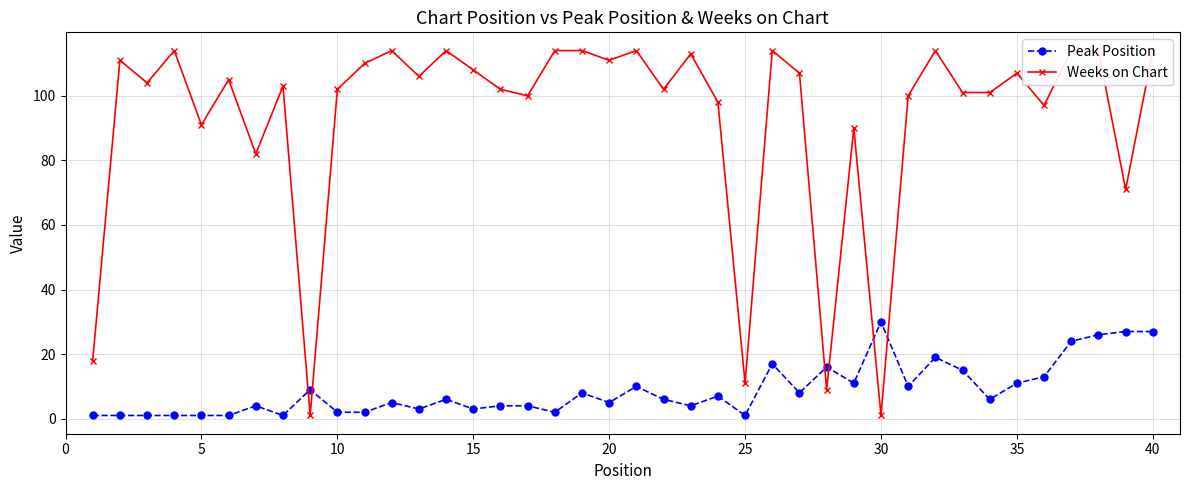

True or false: Peak Position and Weeks on Chart intersect in this chart.

True